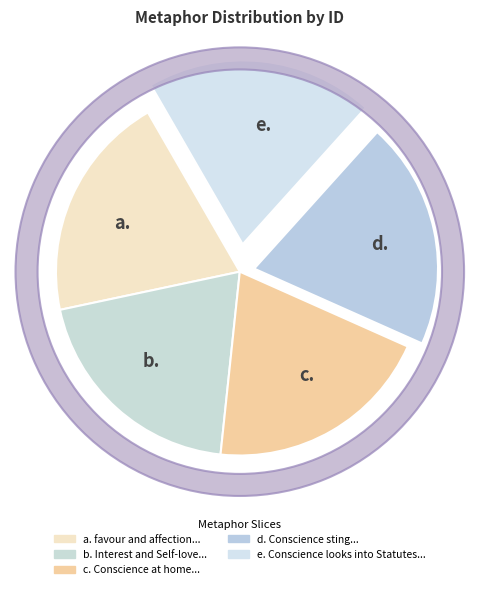

To the nearest percent, what portion does Interest and Self-love represent?

20%